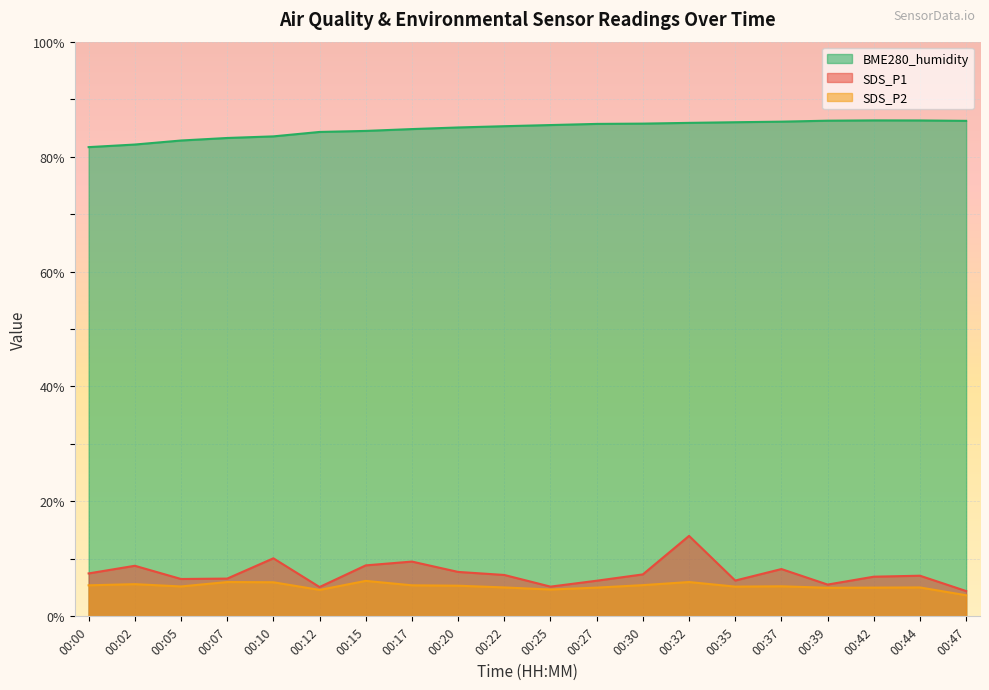

The BME280_humidity series shows 85.7 at 00:27. True or false?

True